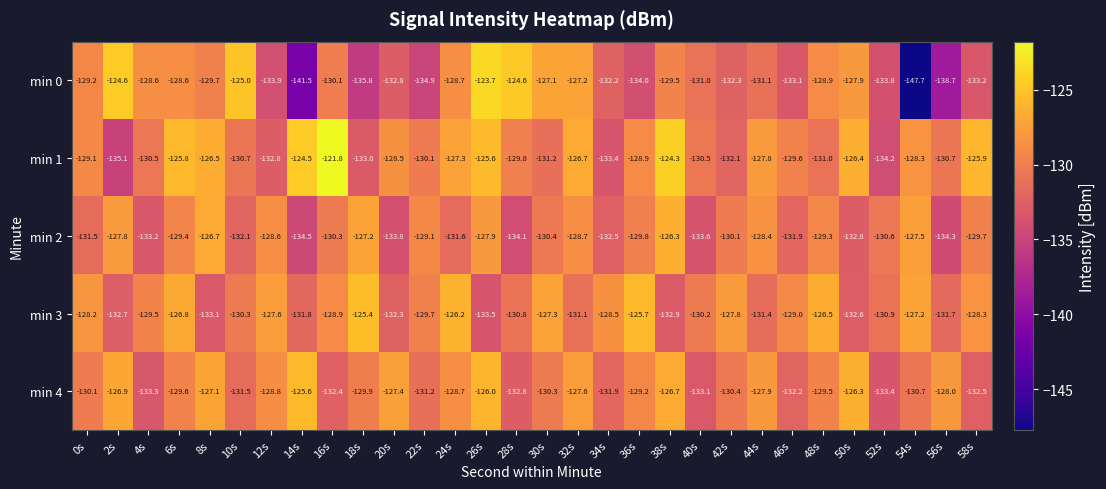

What is the highest value of the min 3 series?

-125.4